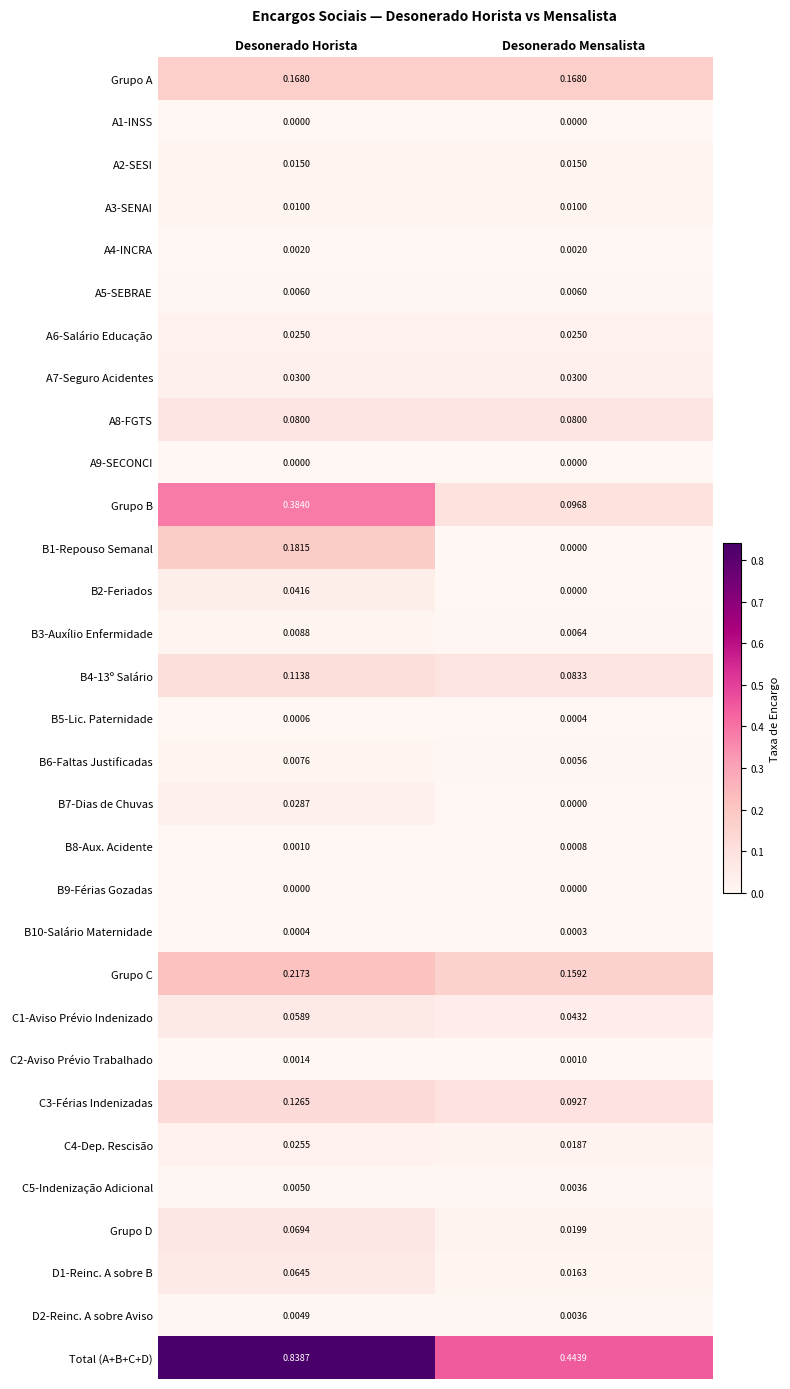

List the labels in order of B8-Aux. Acidente value, largest first.

Desonerado Horista, Desonerado Mensalista